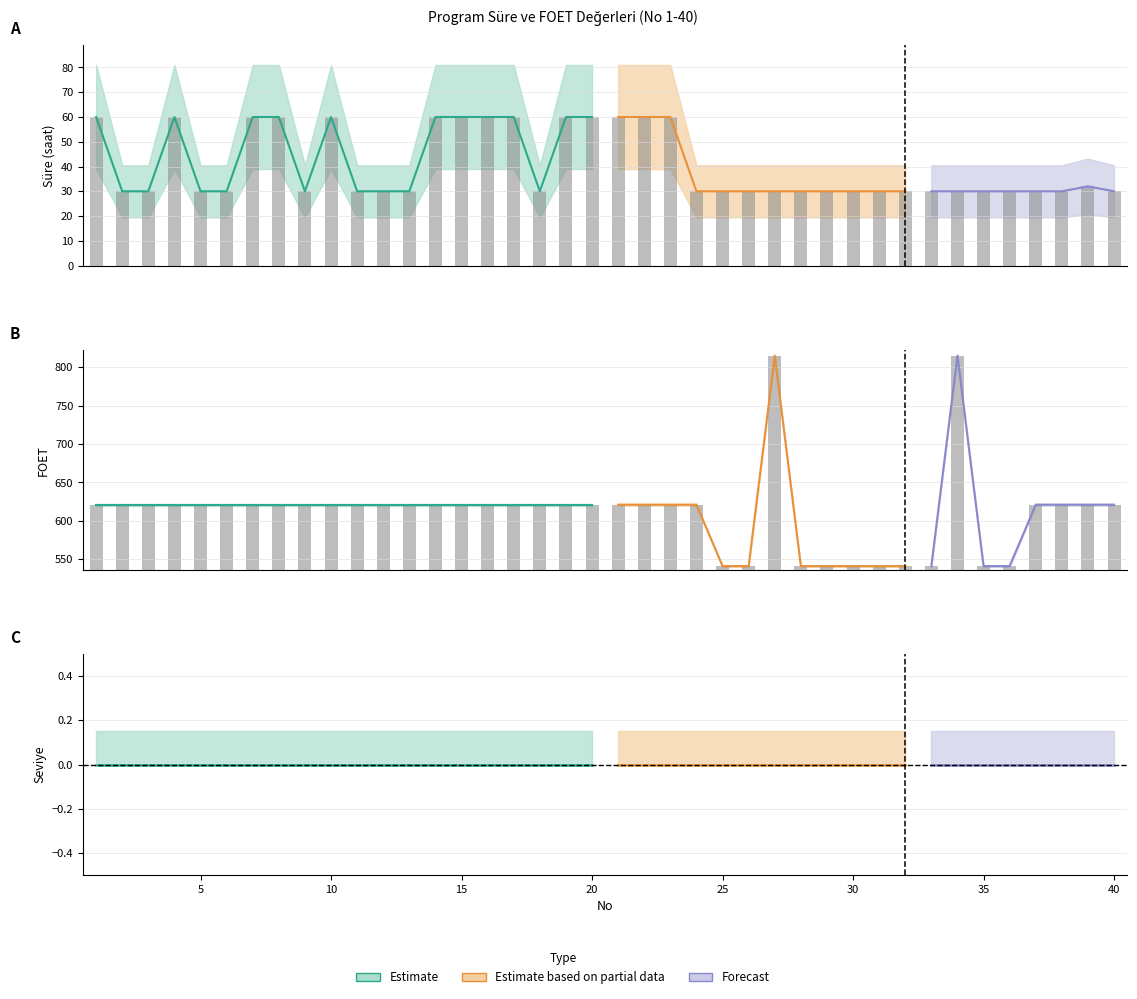

What is the average value of the Süre series?

41